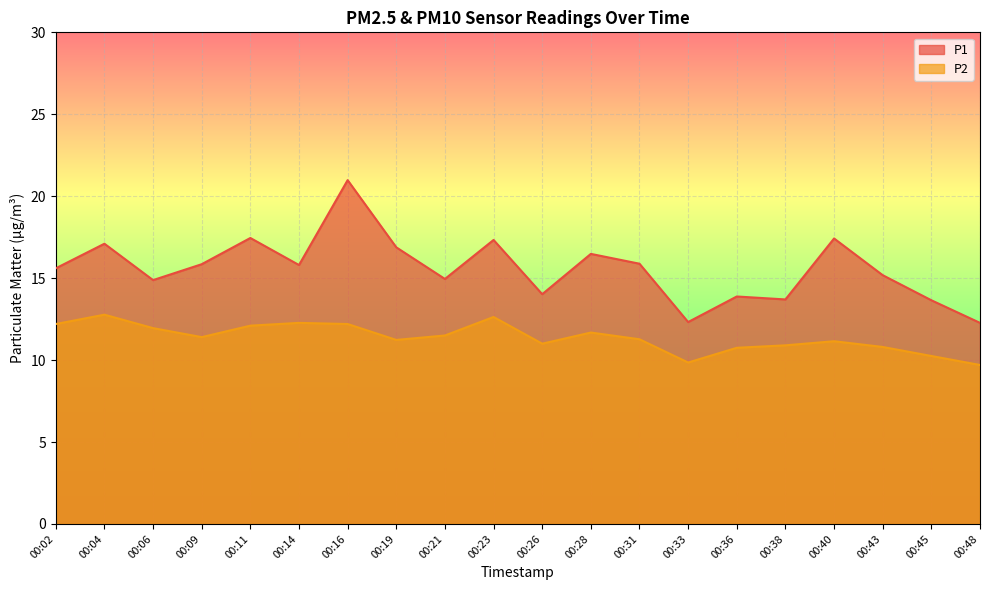

What is the highest value of the P2 series?

12.8